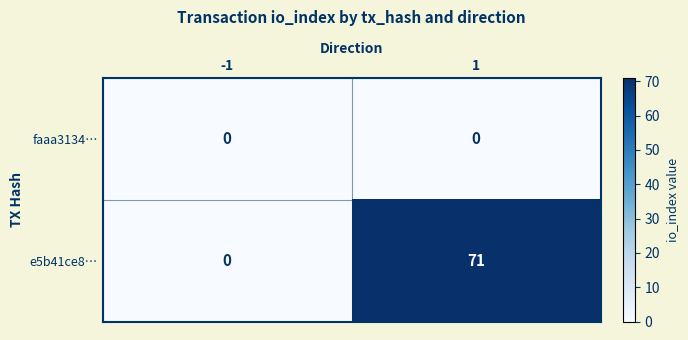

What is the maximum value shown in the chart?

71